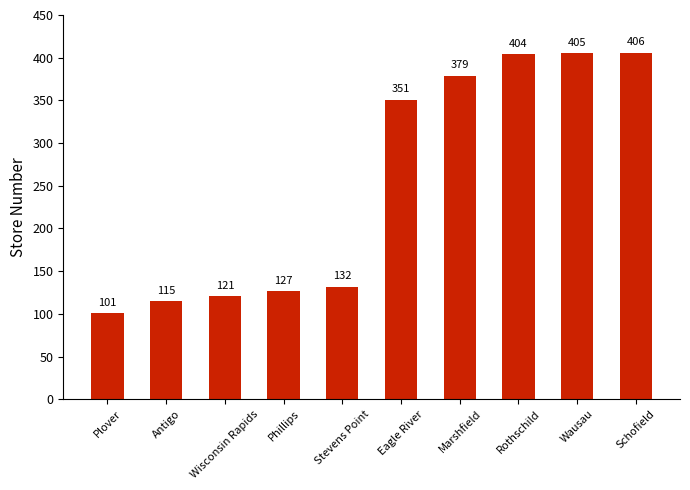

What is the value of the 6th bar from the left?

351